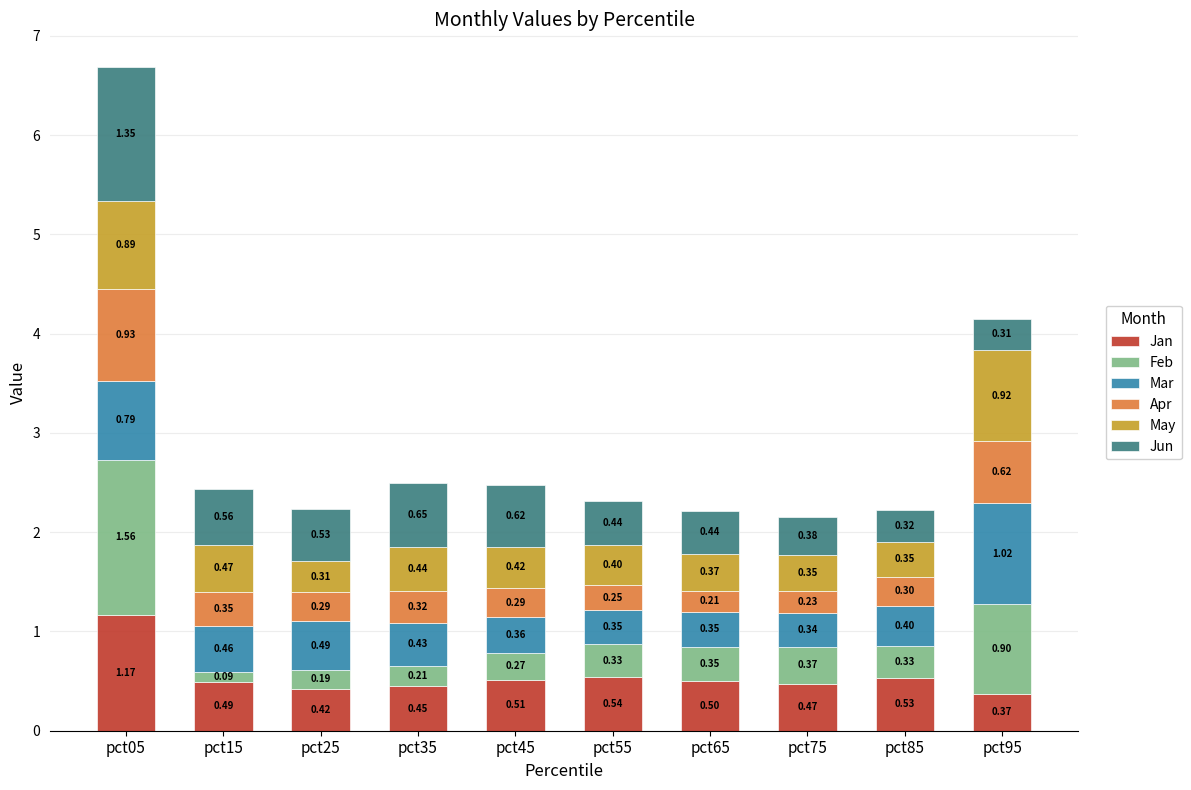

What is the total value across all series at pct35?

2.5